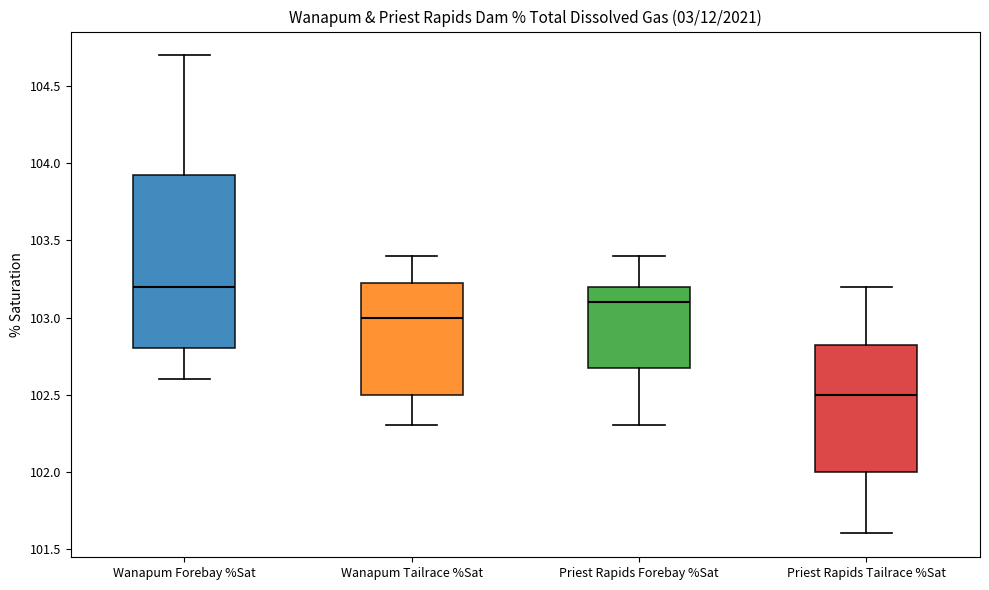

Reading left to right, transcribe this box plot: for each box, give where its median line is, the range the box spans, and where its two whiskers end, as read against the y-axis. The values are not printed on the chart, so give them approximately, as read against the axis.

Wanapum Forebay %Sat: median 103.20, box 102.80 to 103.95, whiskers 102.60 to 104.70
Wanapum Tailrace %Sat: median 103.00, box 102.50 to 103.25, whiskers 102.30 to 103.40
Priest Rapids Forebay %Sat: median 103.10, box 102.70 to 103.20, whiskers 102.30 to 103.40
Priest Rapids Tailrace %Sat: median 102.50, box 102.00 to 102.85, whiskers 101.60 to 103.20